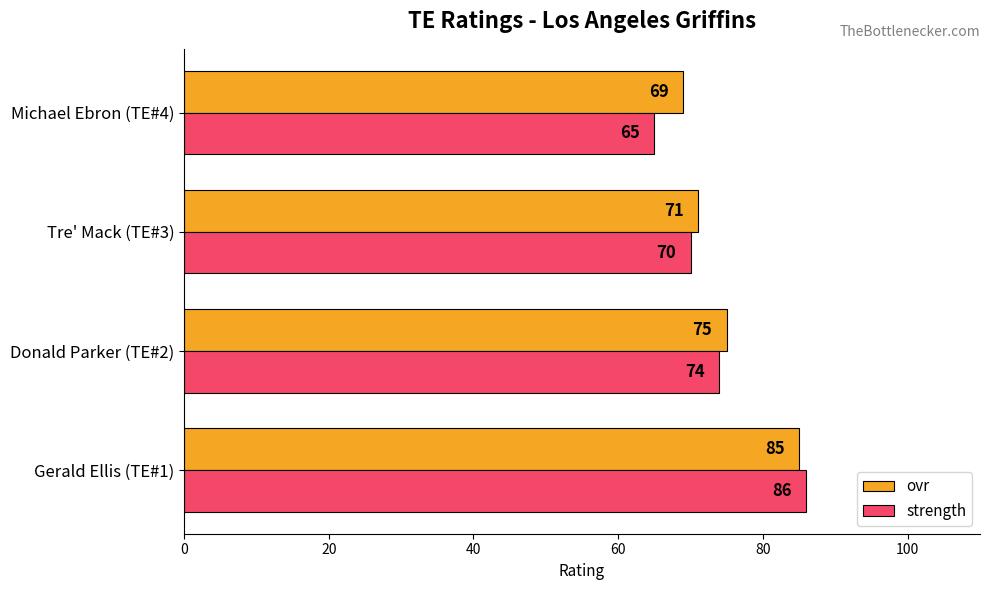

Rank the series at Donald Parker (TE#2) from lowest to highest value.

strength, ovr